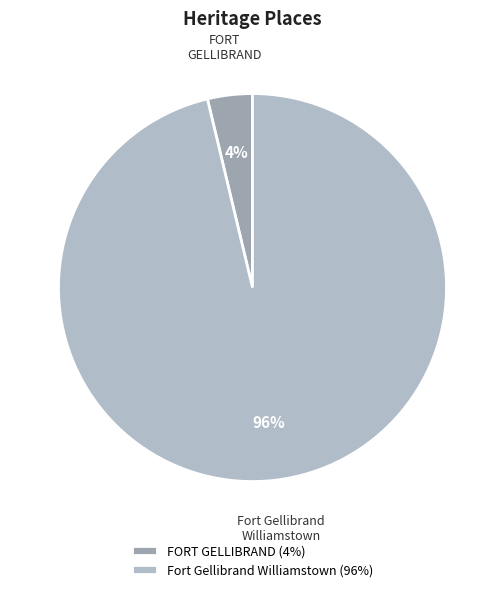

What is the majority slice?

Fort Gellibrand Williamstown